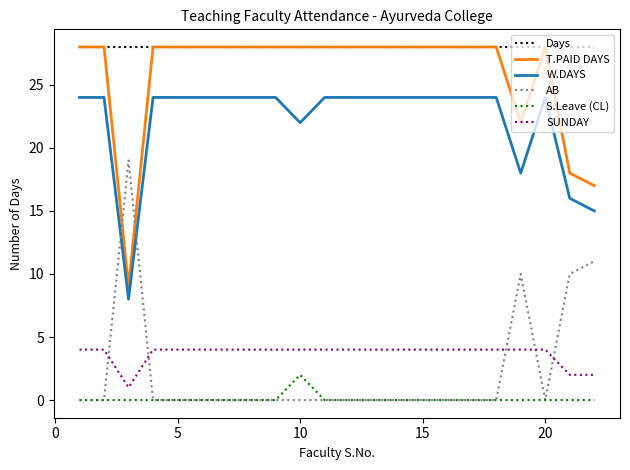

True or false: Days and AB cross at least once.

False